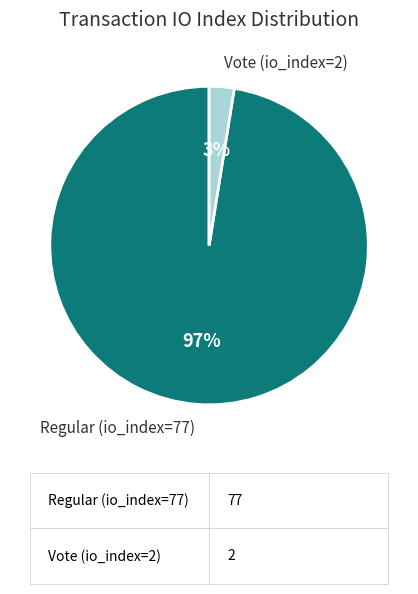

To the nearest percent, what is the average slice percentage?

50%